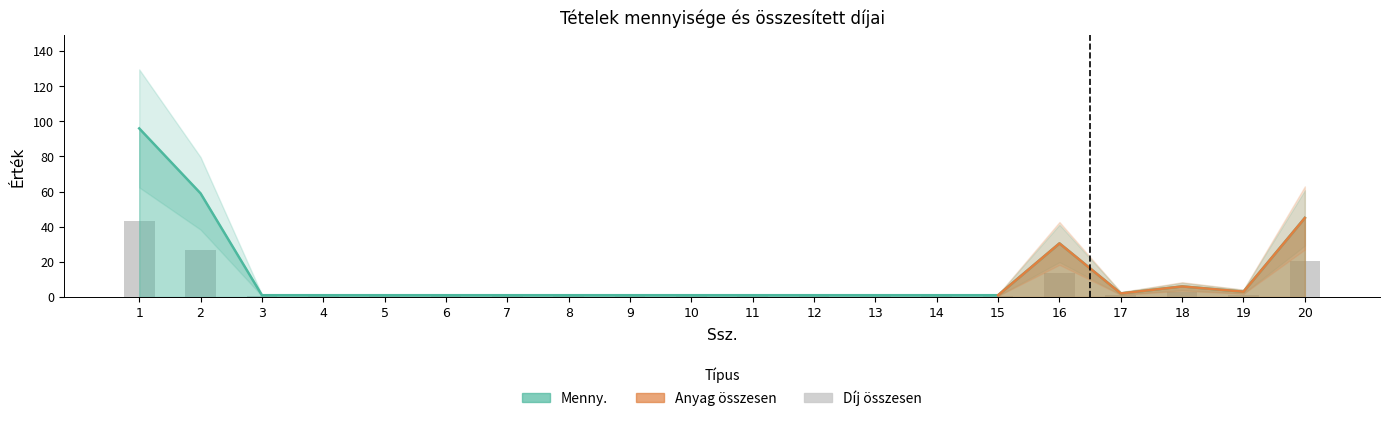

How many bars are there in total?

20